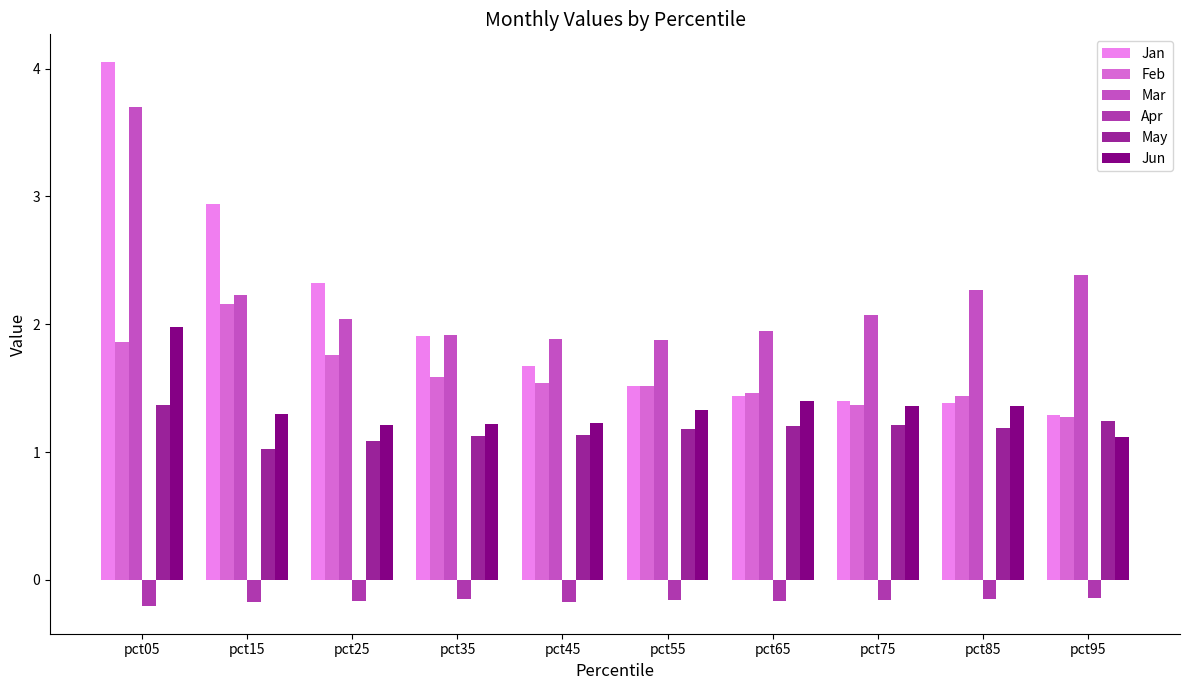

What is the smallest value displayed?

-0.2